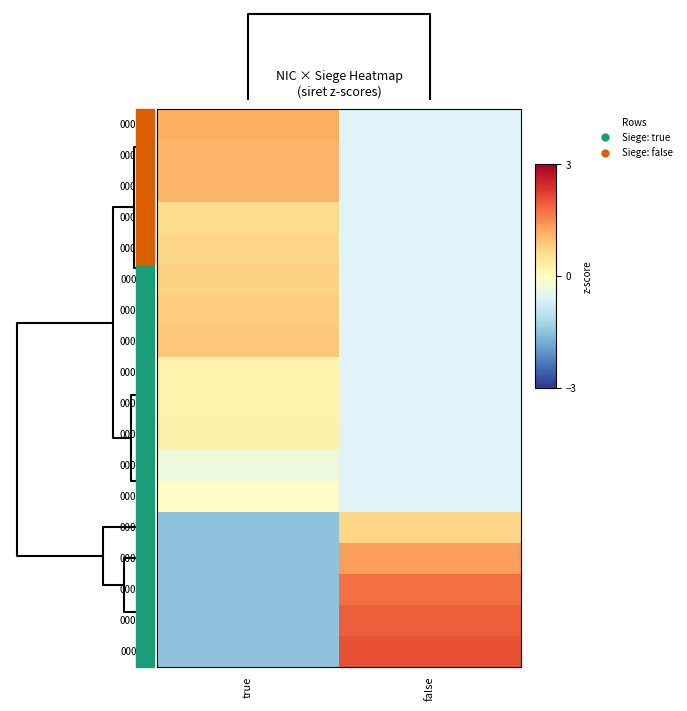

Which has a higher value, true or false?

true